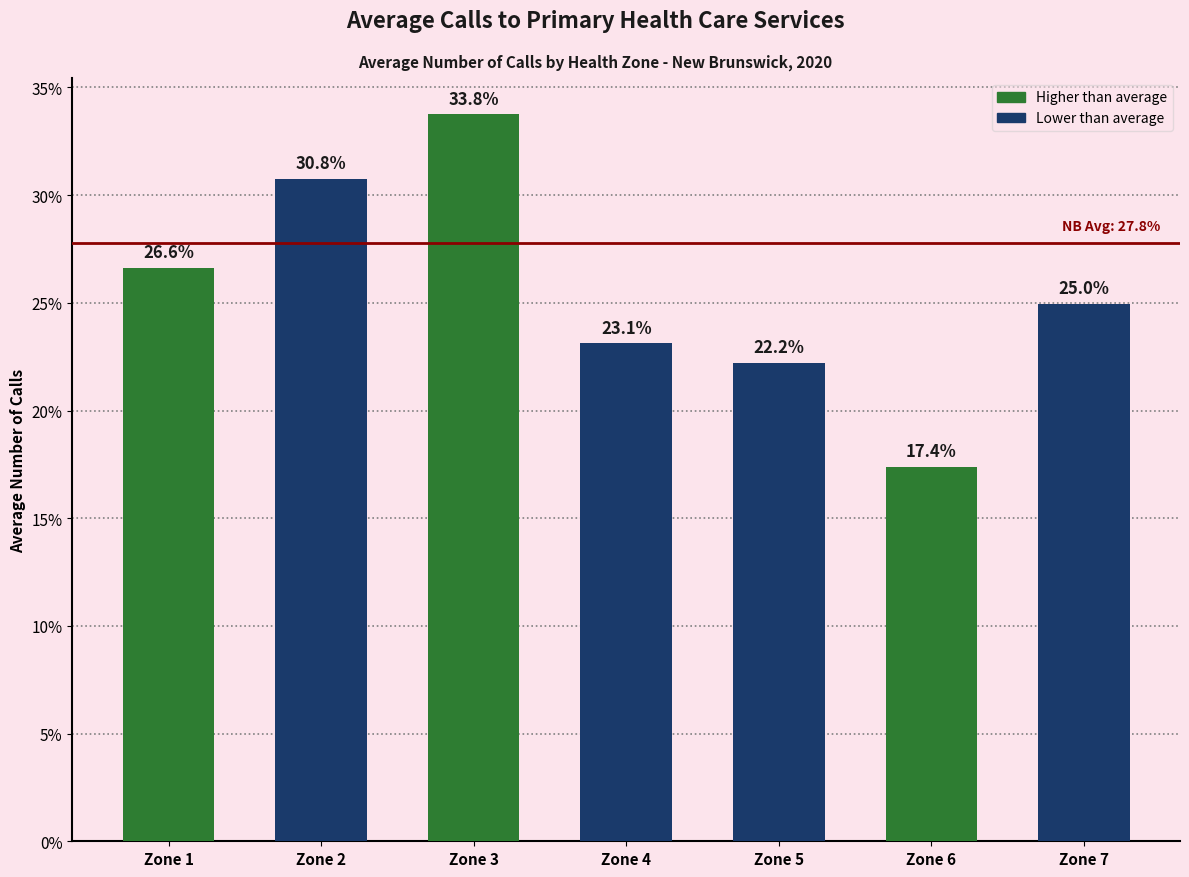

Is it true that the value at Zone 2 is 0.1?

False